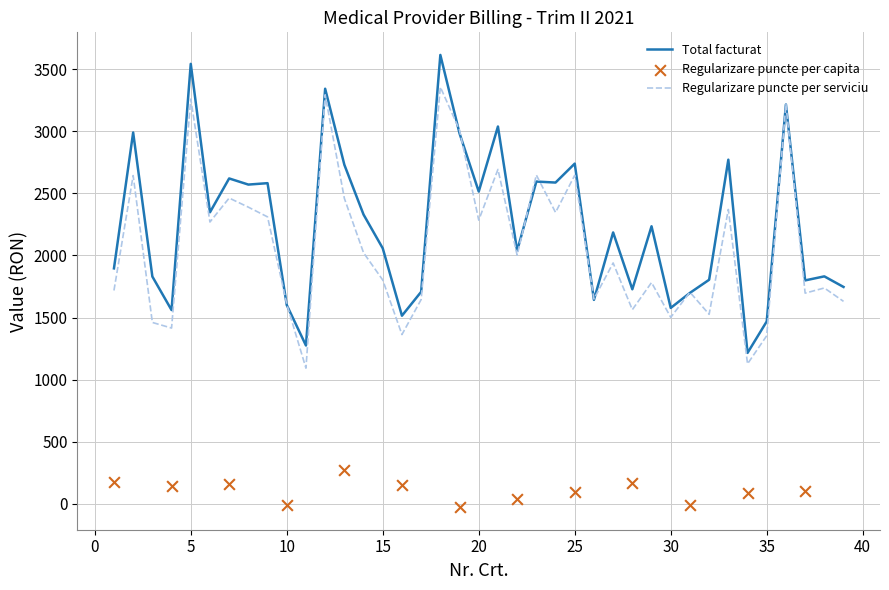

Which series reaches the maximum Y coordinate?

Total facturat